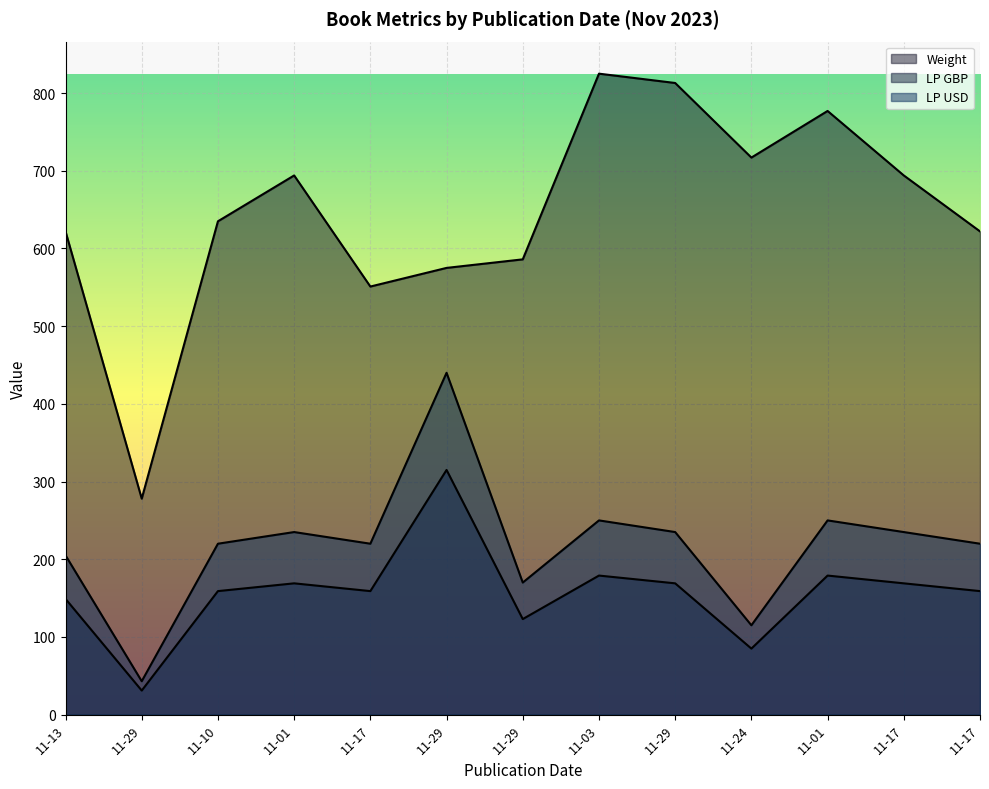

Is it true that LP GBP equals 123.0 at 2023-11-29?

True